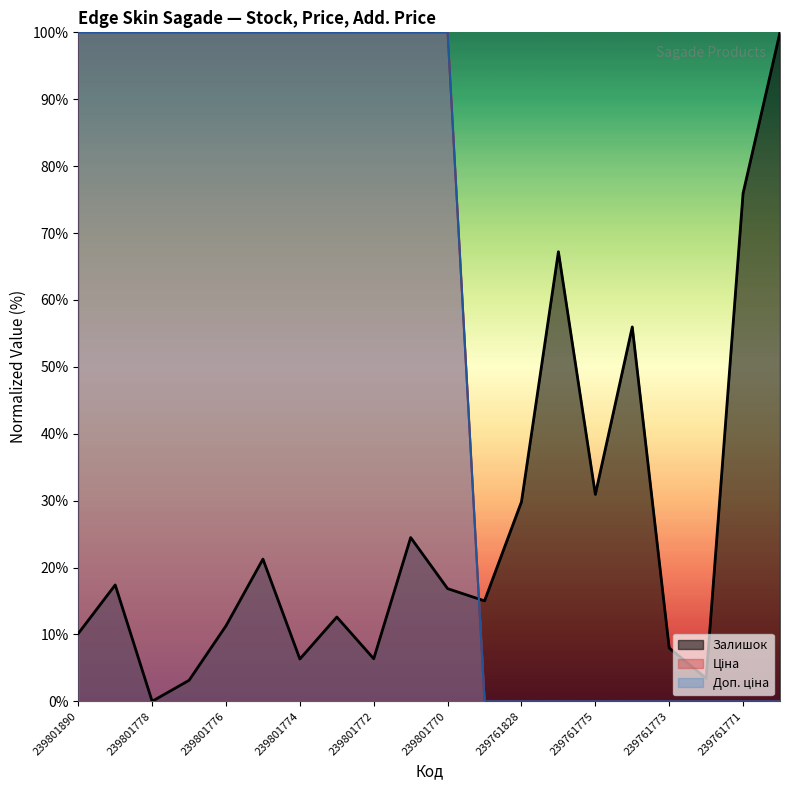

How many lines are shown in the chart?

3